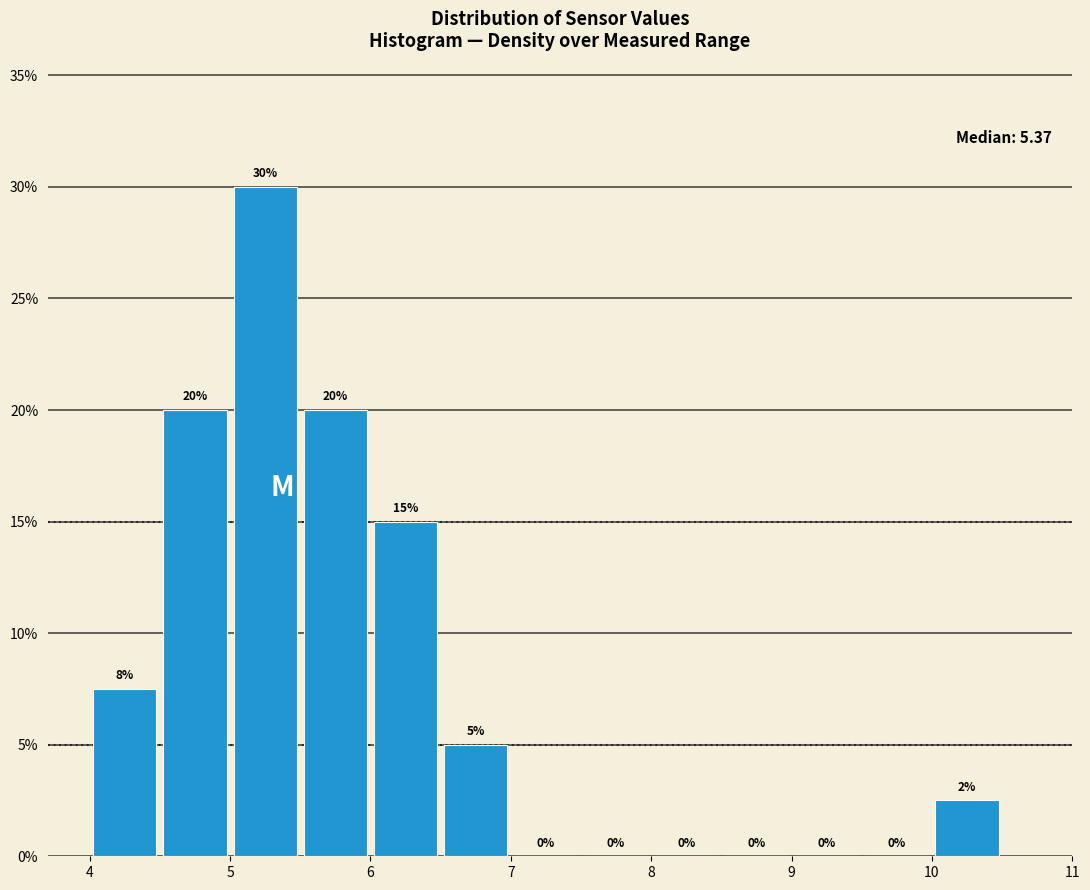

Over which range of the x-axis is the bar tallest?

5.0 to 5.5